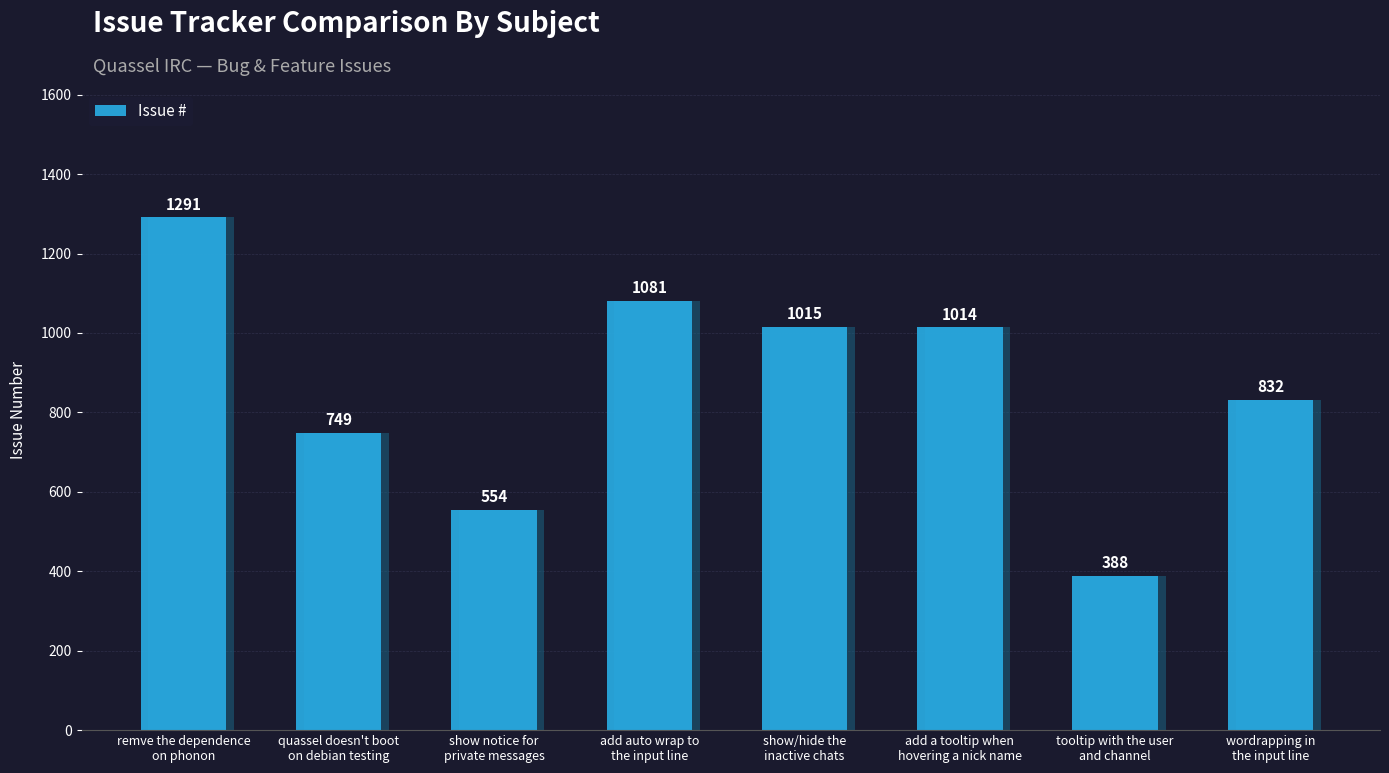

What is the difference between the second highest and minimum values?

693